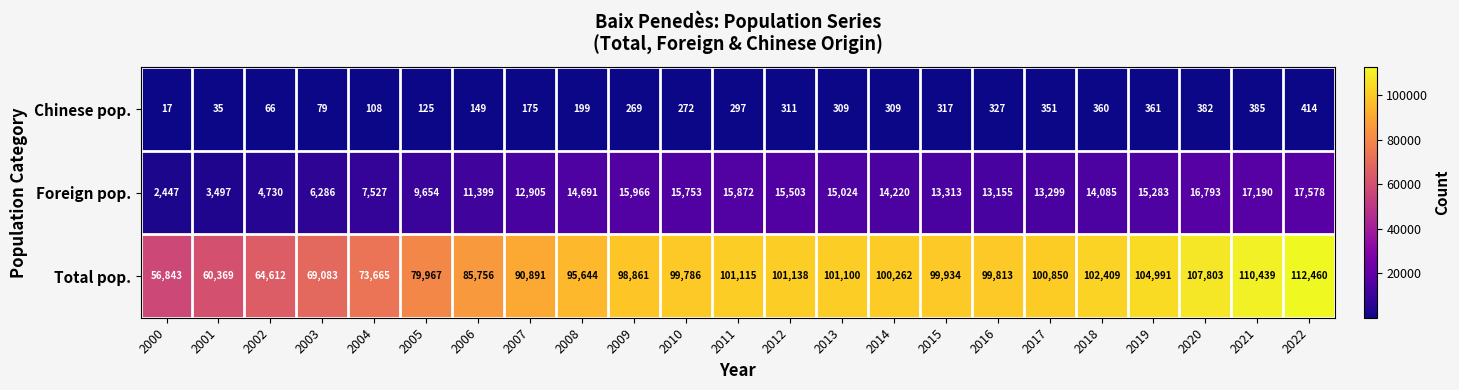

At which category is the sum across all series the highest?

2022